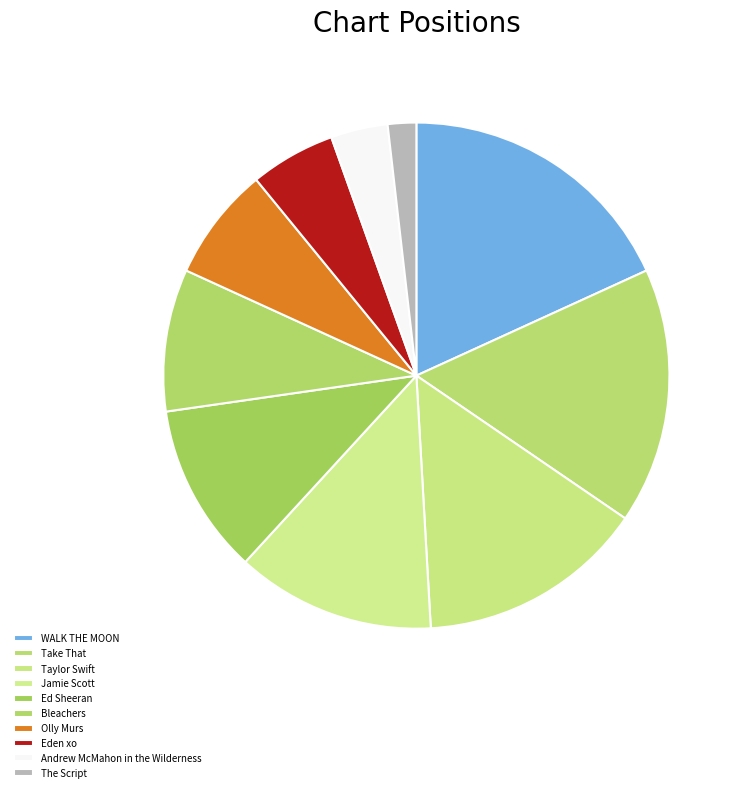

How many slices are in this pie chart?

10